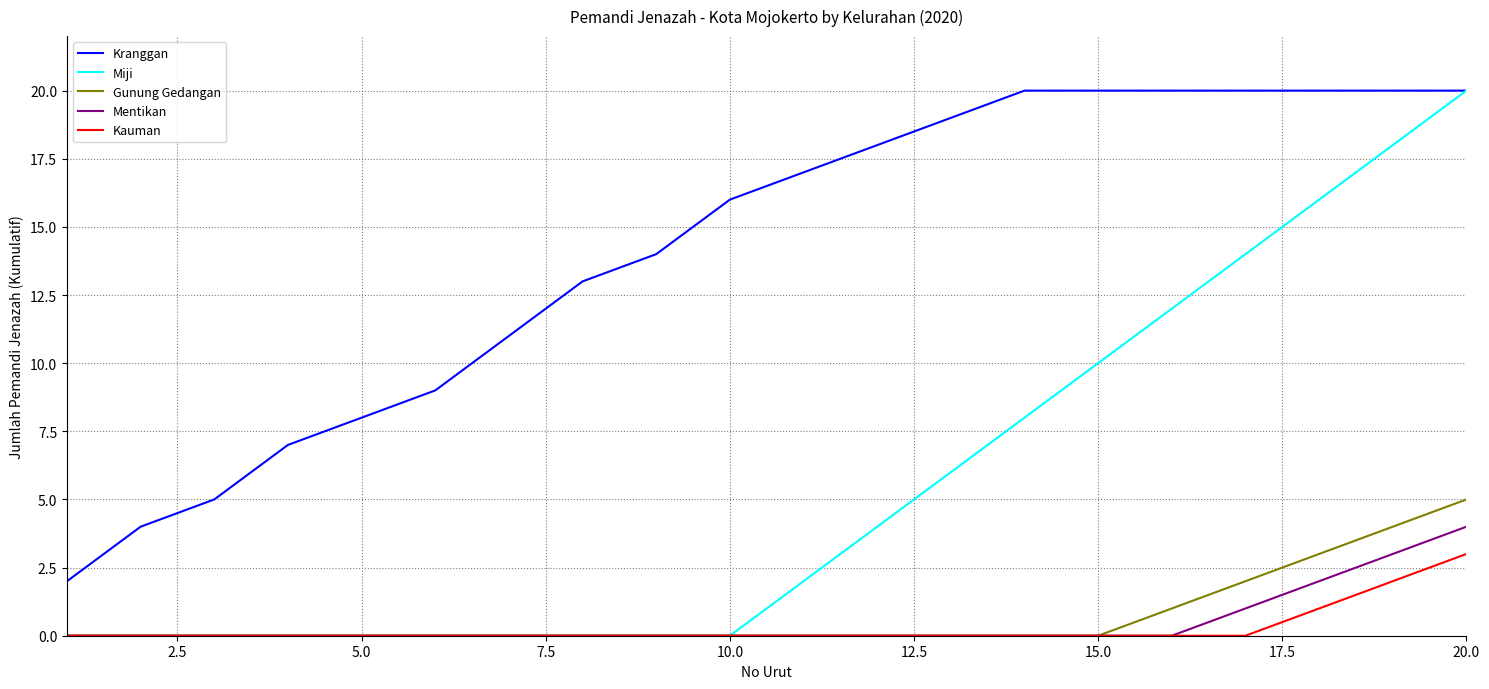

Which series has the largest total across all categories?

Kranggan